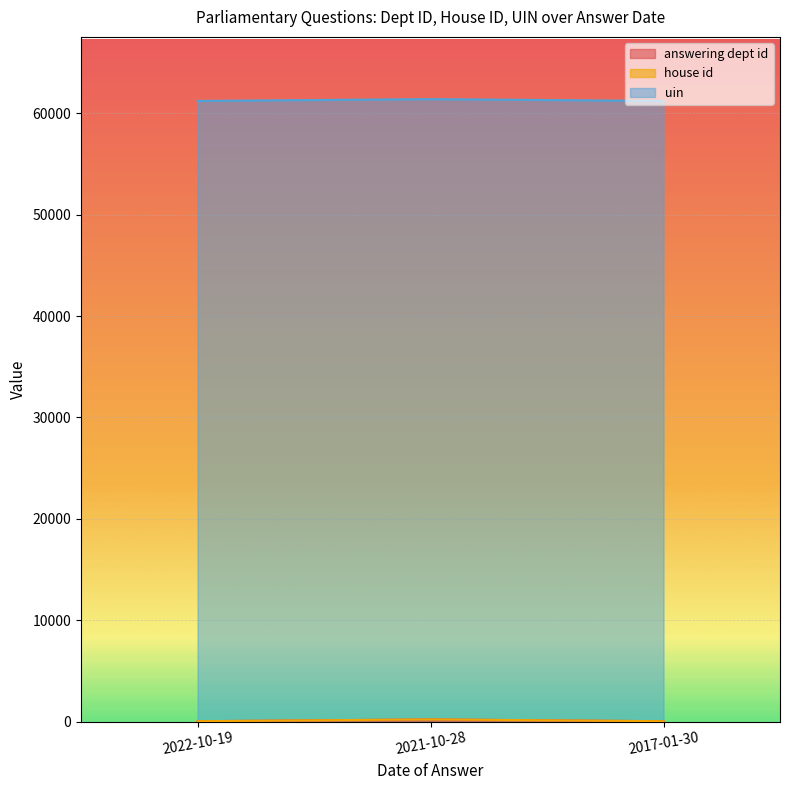

Reading left to right, what are all the values shown in this chart?

answering dept id: 2022-10-19=29	2021-10-28=208	2017-01-30=28
house id: 2022-10-19=1	2021-10-28=1	2017-01-30=1
uin: 2022-10-19=61201	2021-10-28=61201	2017-01-30=61201